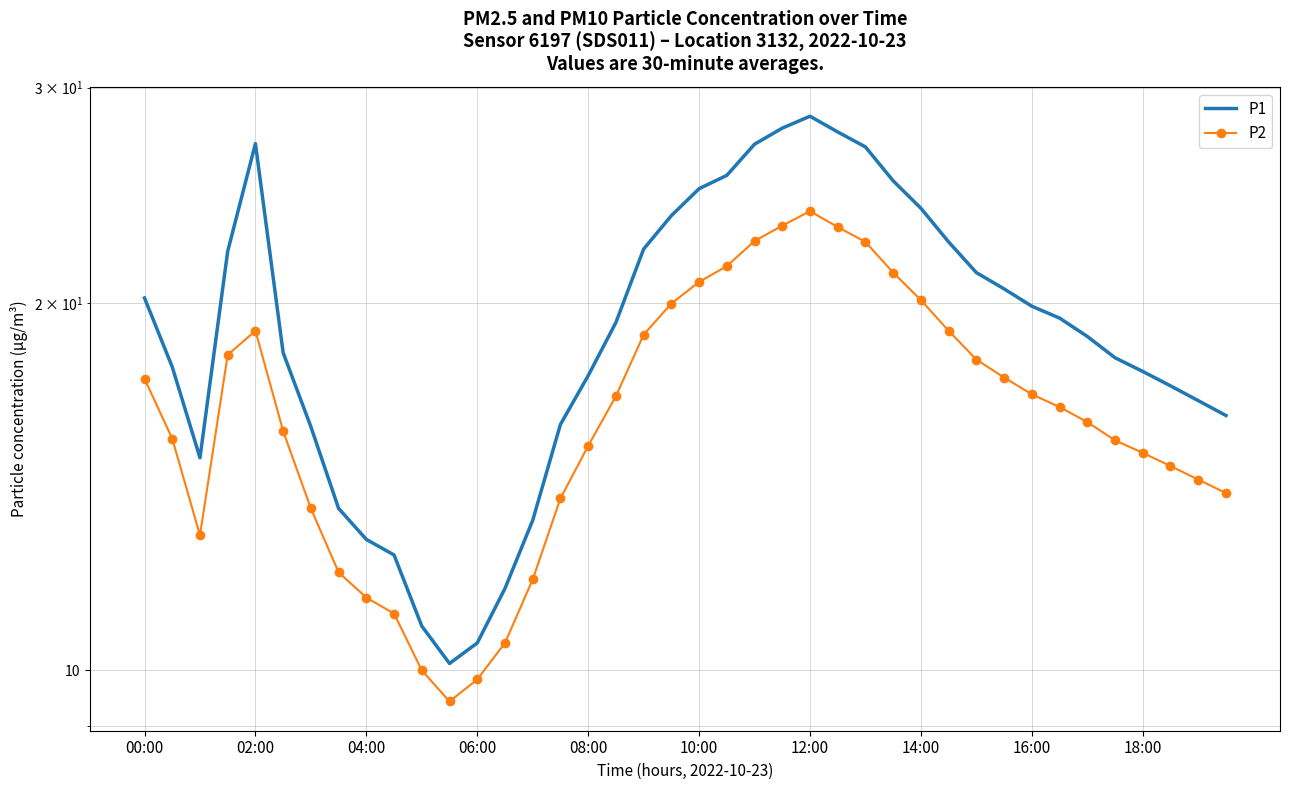

Does the chart have visible grid lines?

Yes